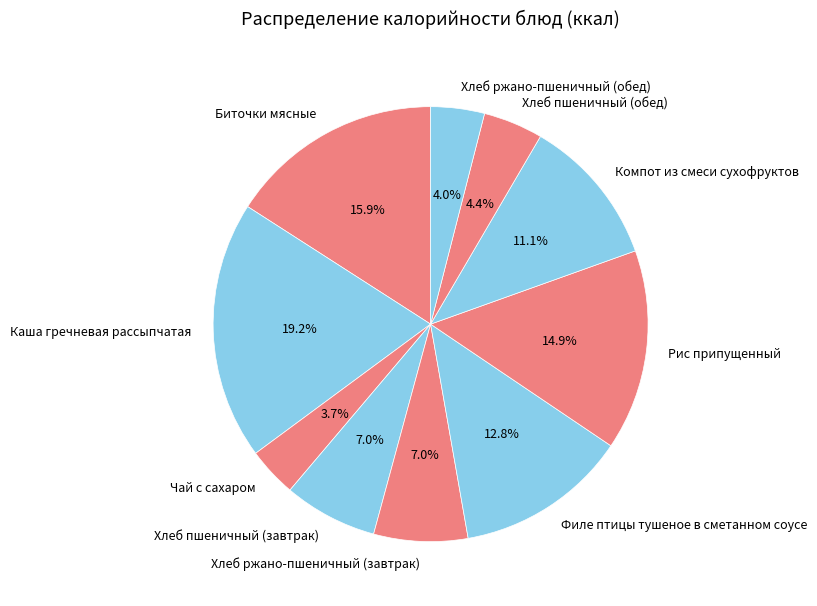

What is the ratio of the value at Филе птицы тушеное в сметанном соусе to the value at Хлеб пшеничный (завтрак)?

1.8